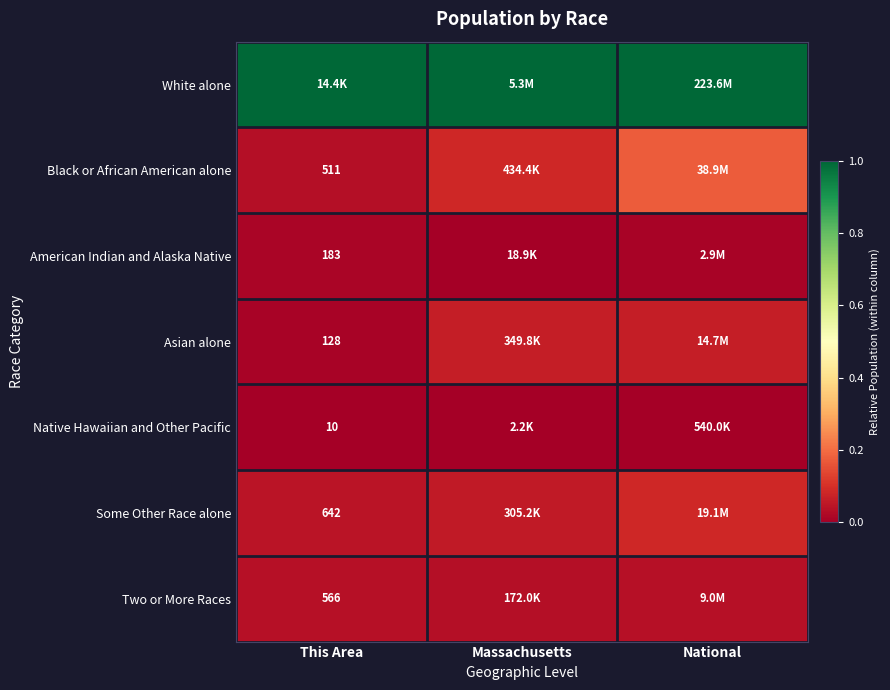

The Black or African American alone series shows 0.0 at This Area. True or false?

False